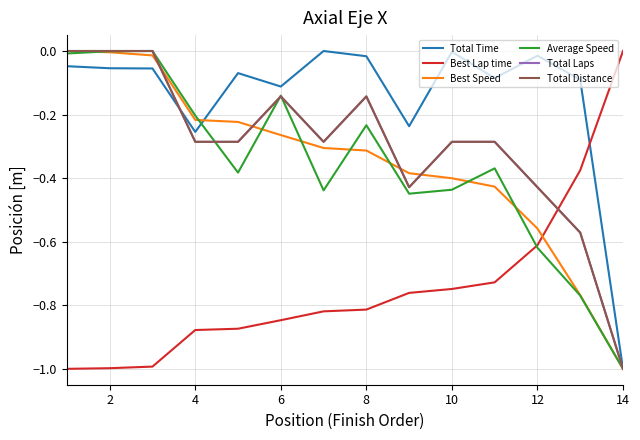

Reading left to right, what are all the values shown in this chart?

Total Time: -0.0	-0.1	-0.1	-0.3	-0.1	-0.1	0.0	-0.0	-0.2	-0.0	-0.1	-0.0	-0.1	-1.0
Best Lap time: -1.0	-1.0	-1.0	-0.9	-0.9	-0.8	-0.8	-0.8	-0.8	-0.7	-0.7	-0.6	-0.4	0.0
Best Speed: 0.0	-0.0	-0.0	-0.2	-0.2	-0.3	-0.3	-0.3	-0.4	-0.4	-0.4	-0.6	-0.8	-1.0
Average Speed: -0.0	-0.0	0.0	-0.2	-0.4	-0.1	-0.4	-0.2	-0.4	-0.4	-0.4	-0.6	-0.8	-1.0
Total Laps: 0.0	0.0	0.0	-0.3	-0.3	-0.1	-0.3	-0.1	-0.4	-0.3	-0.3	-0.4	-0.6	-1.0
Total Distance: 0.0	0.0	0.0	-0.3	-0.3	-0.1	-0.3	-0.1	-0.4	-0.3	-0.3	-0.4	-0.6	-1.0